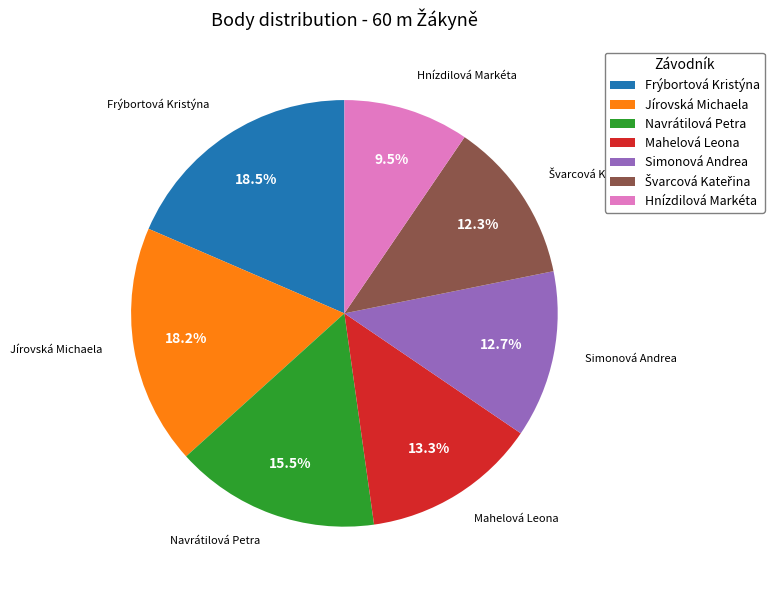

Which category has the smallest portion of the pie?

Hnízdilová Markéta